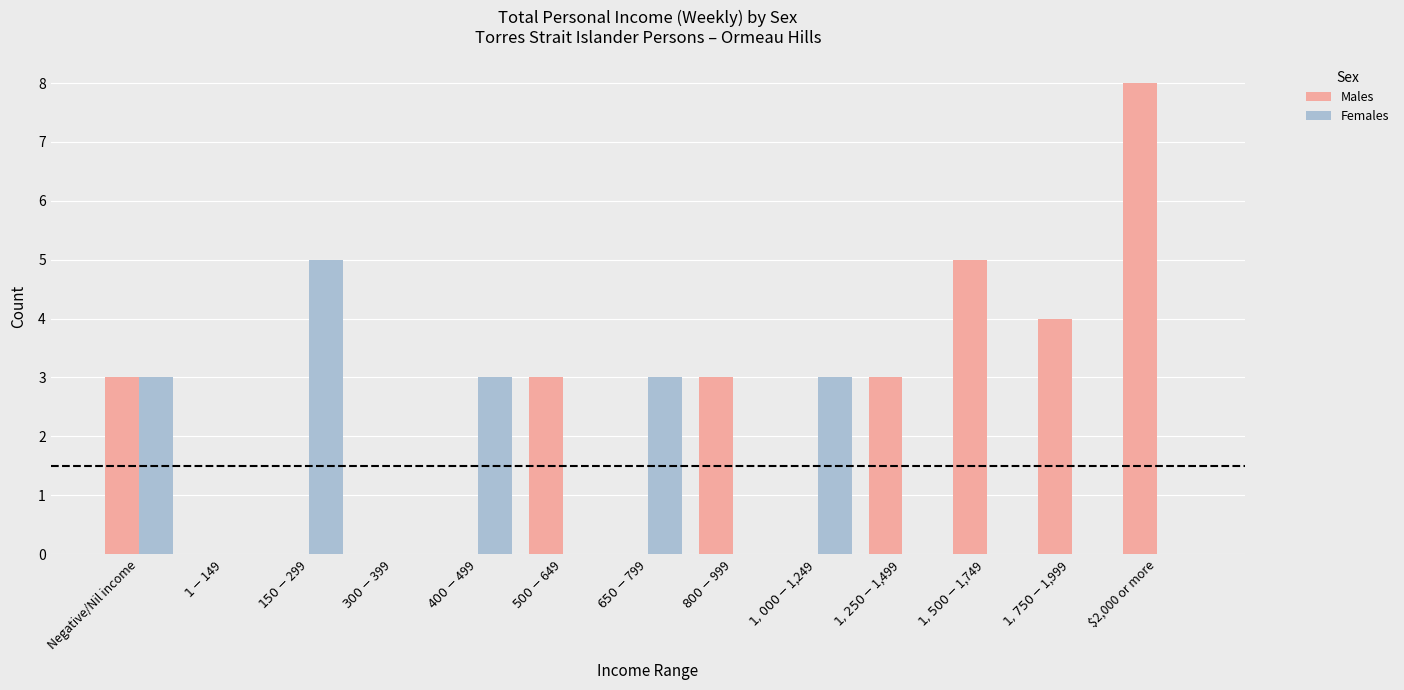

Does the chart contain stacked bars?

No